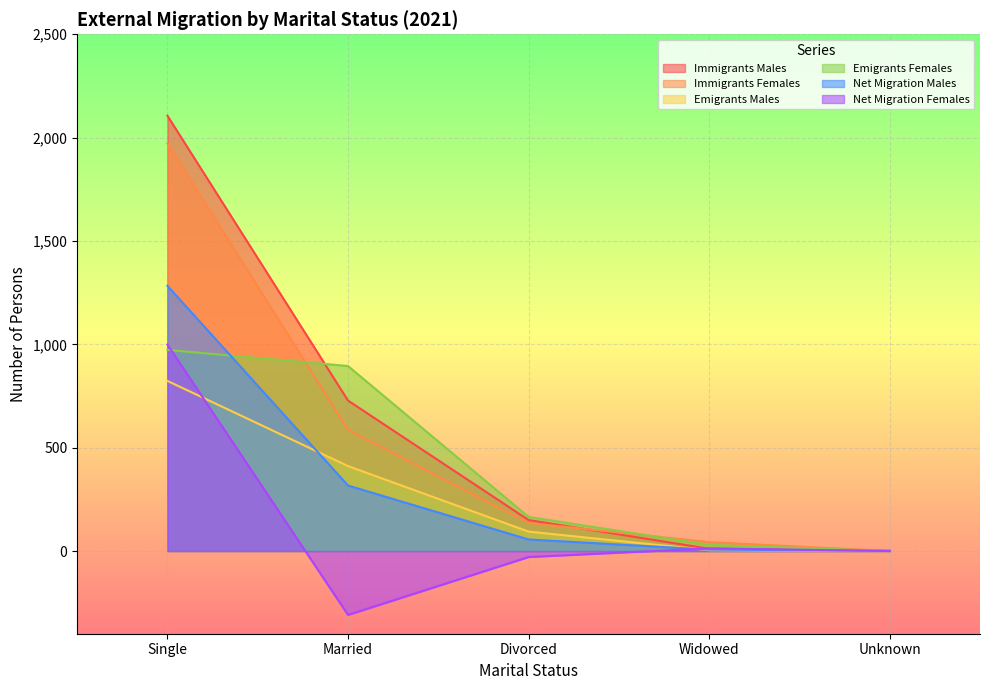

What is the label of the 3rd point from the right?

Divorced